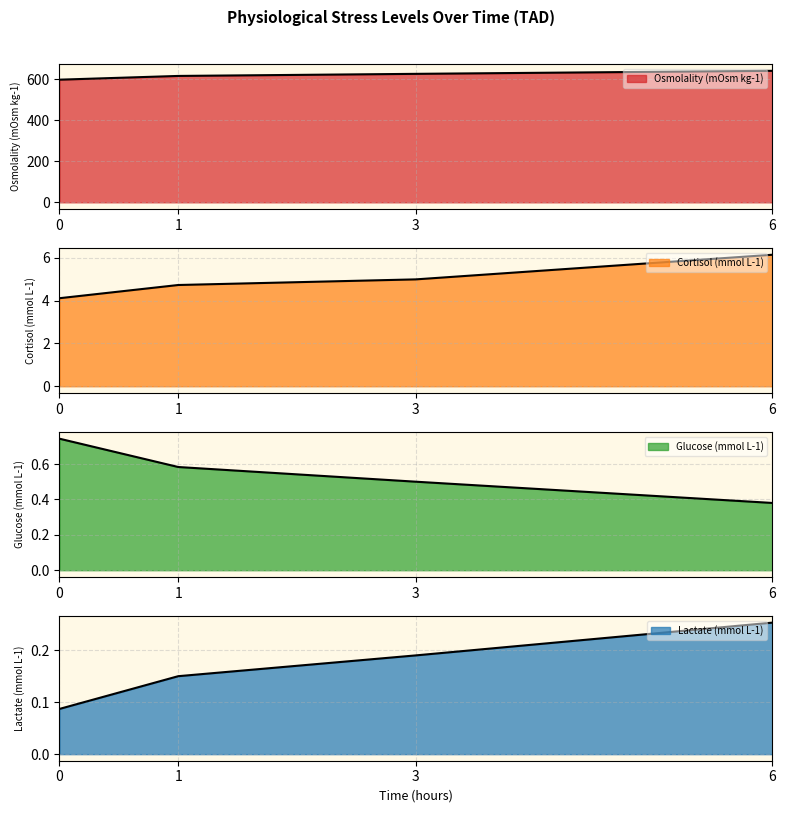

What is the difference between the maximum and minimum values in the Lactate (mmol L-1) series?

0.2